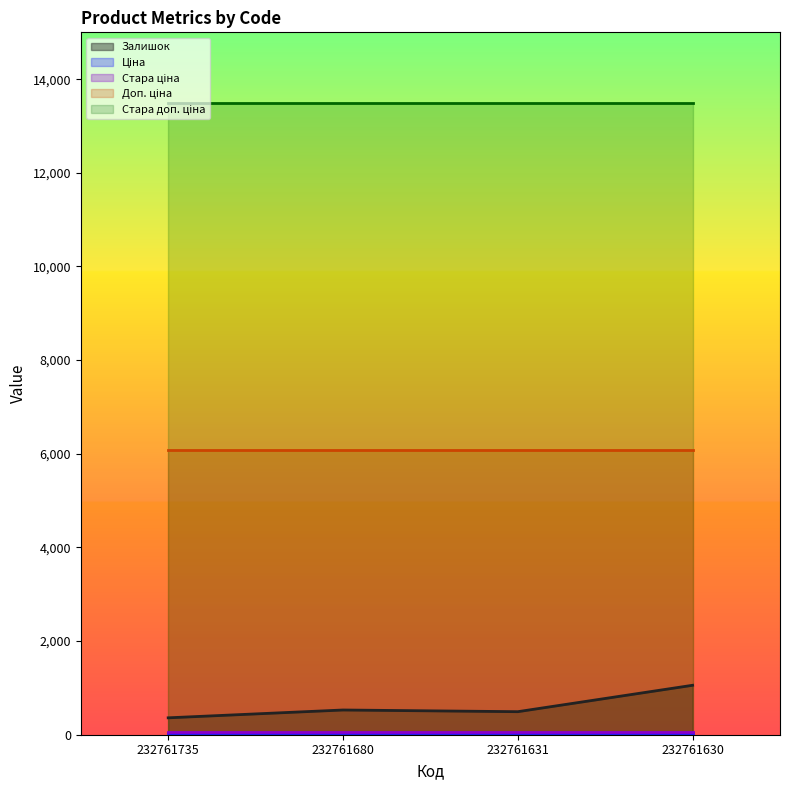

At which category is the sum across all series the highest?

232761630